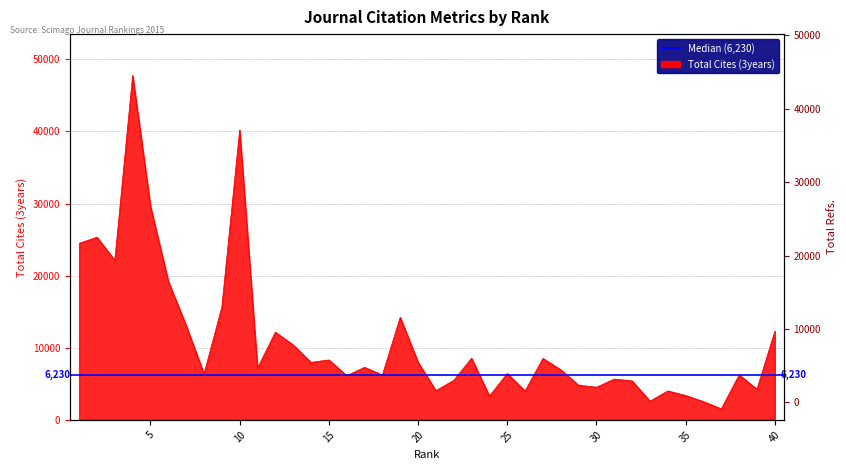

How many points are lower than both their immediate neighbors (excluding endpoints)?

13